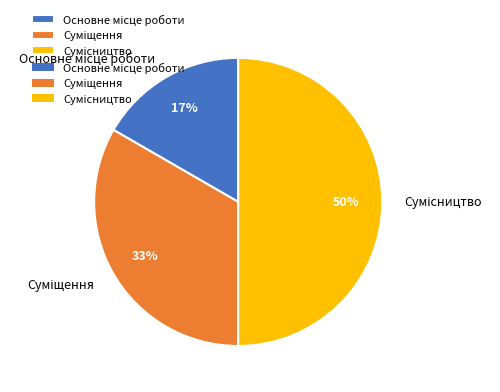

To the nearest percent, what is the difference between the largest and smallest slice percentages?

33%